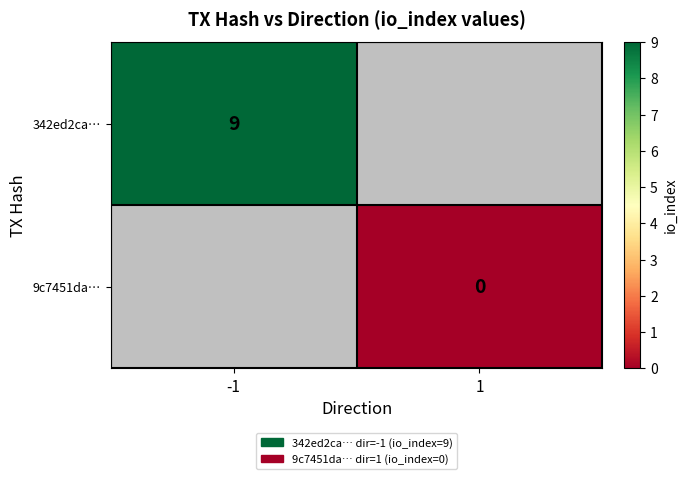

Is the value of 342ed2ca… at -1 greater than the value of 9c7451da… at 1?

Yes